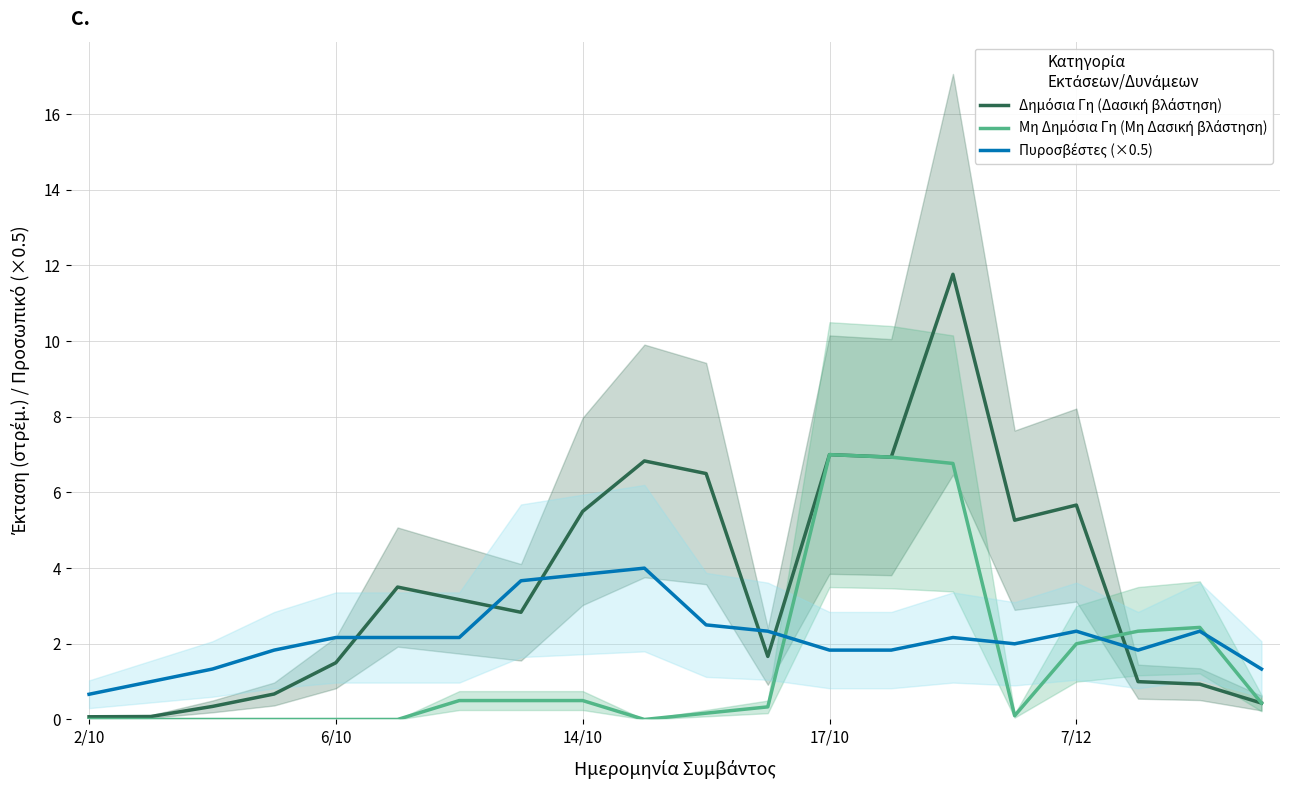

How many intersections are there between Μη Δημόσια Γη (Μη Δασική βλάστηση) and Πυροσβέστες (×0.5)?

4